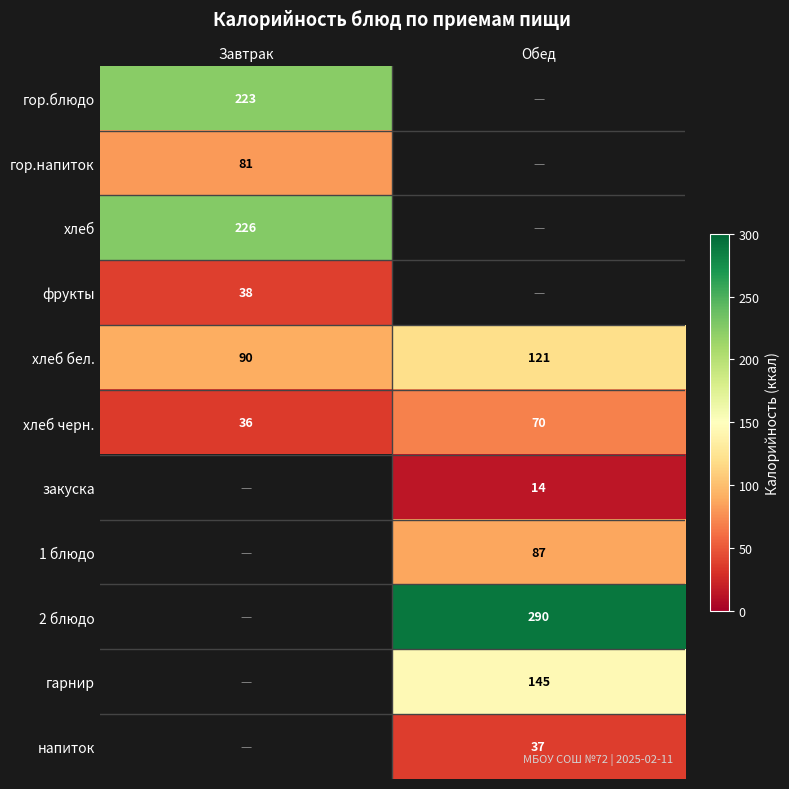

Which has a higher value, Завтрак or Обед?

Обед